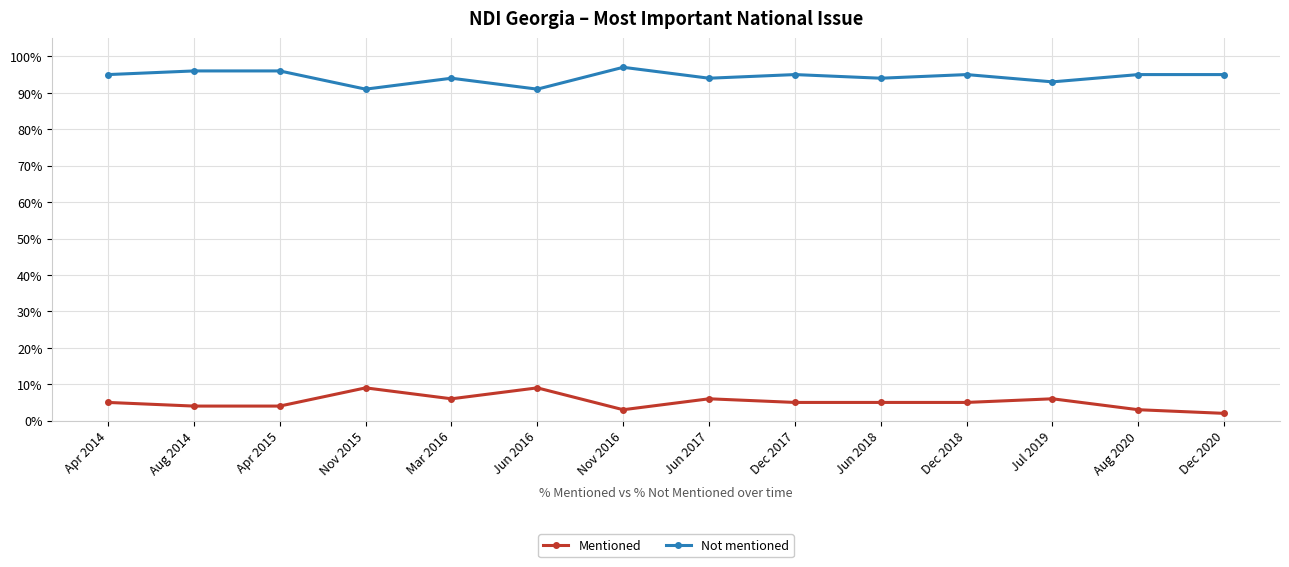

Rank the series at Dec 2018 from highest to lowest value.

Not mentioned, Mentioned